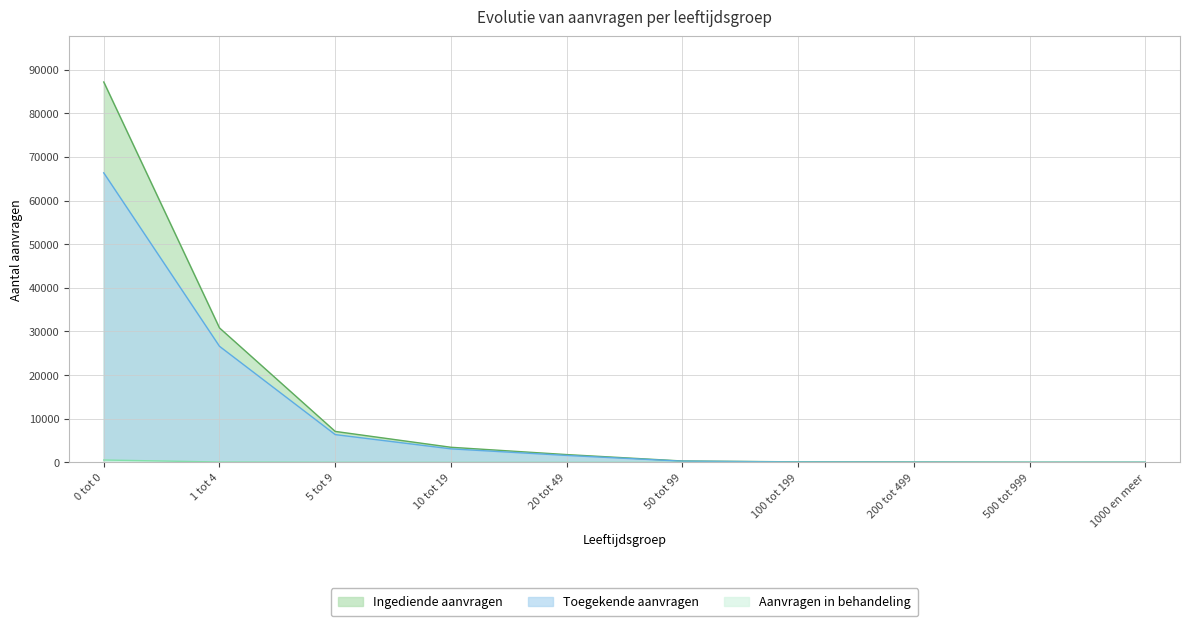

Does the chart display data point markers on the line(s)?

No